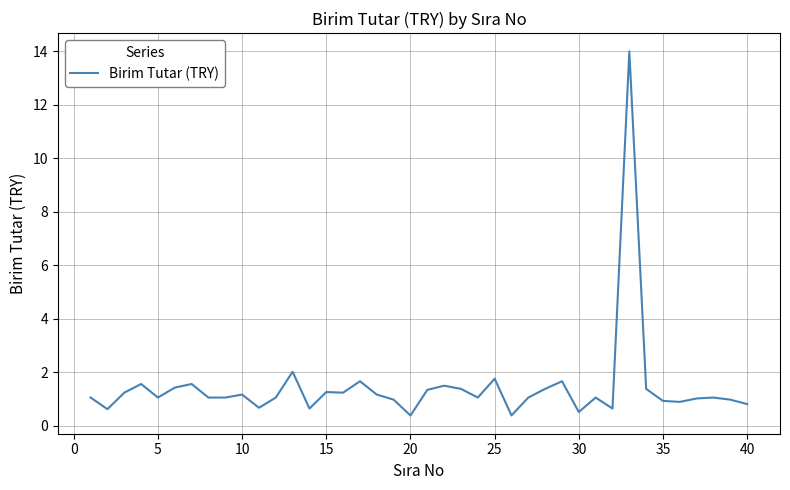

What is the difference between the maximum and minimum values?

13.6